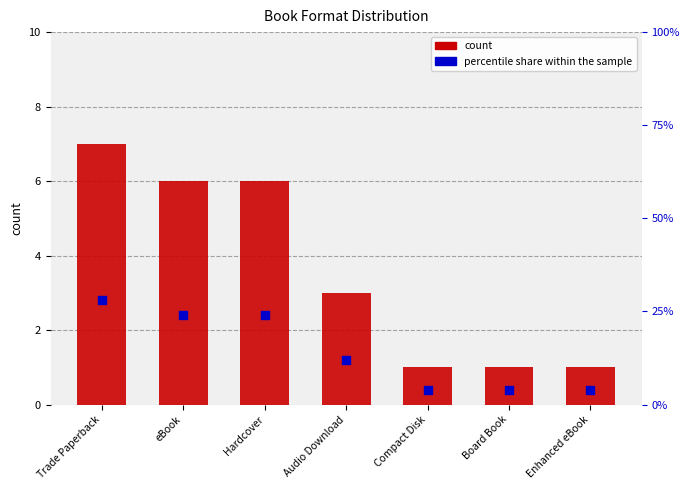

Which series reaches the maximum Y coordinate?

percentile share within the sample